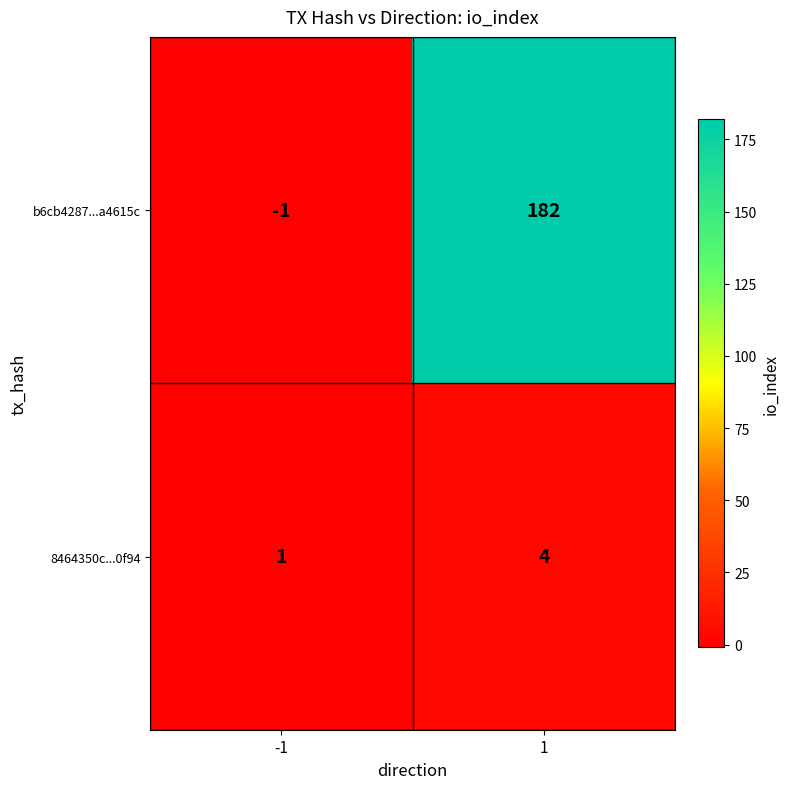

What is the maximum value shown in the chart?

182